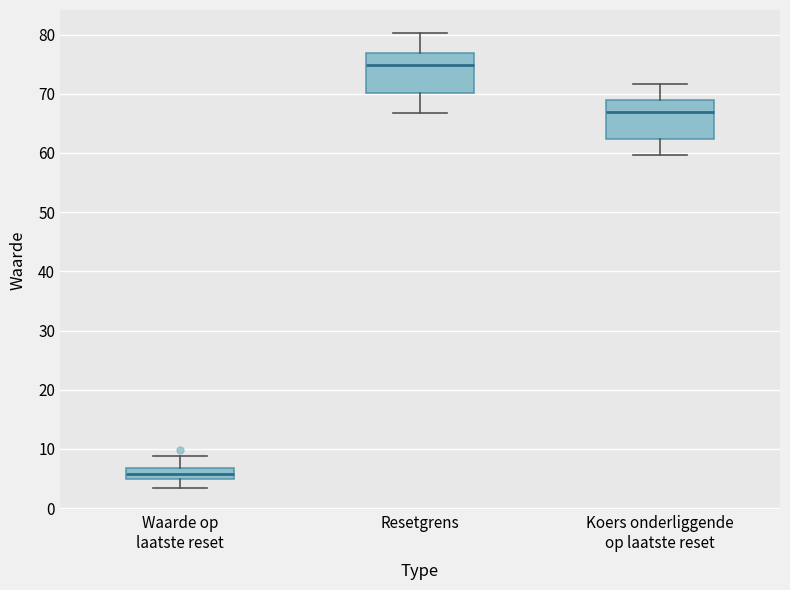

Reading left to right, transcribe this box plot: for each box, give where its median line is, the range the box spans, and where its two whiskers end, as read against the y-axis. The values are not printed on the chart, so give them approximately, as read against the axis.

Waarde op laatste reset: median 6, box 5 to 7, whiskers 3 to 9
Resetgrens: median 75, box 70 to 77, whiskers 67 to 80
Koers onderliggende op laatste reset: median 67, box 62 to 69, whiskers 60 to 72